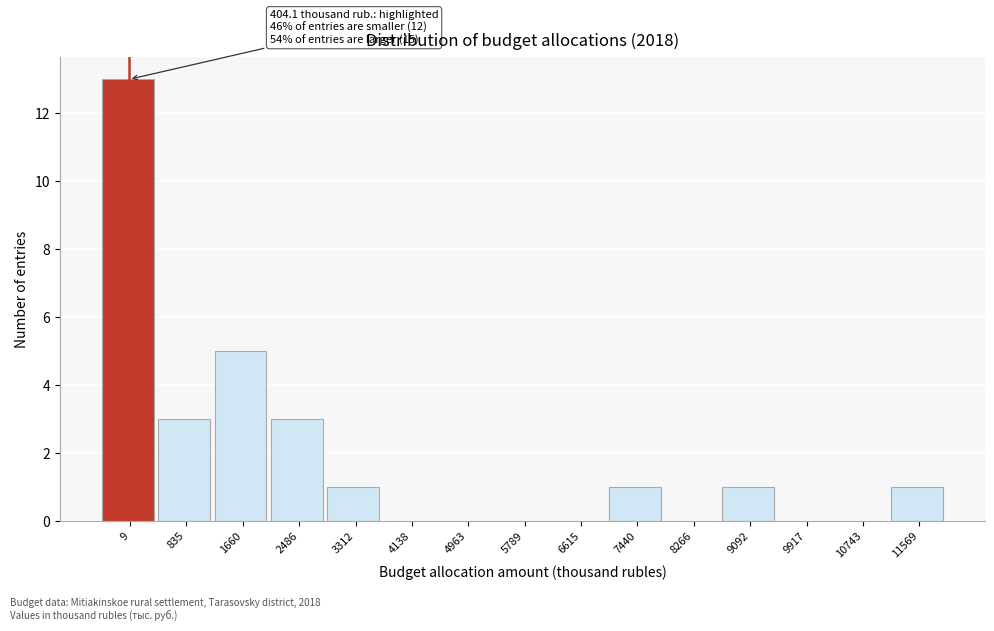

Reading left to right, transcribe all the data shown in this chart.

9=13	835=3	1660=5	2486=3	3312=1	4138=0	4963=0	5789=0	6615=0	7440=1	8266=0	9092=1	9917=0	10743=0	11569=1